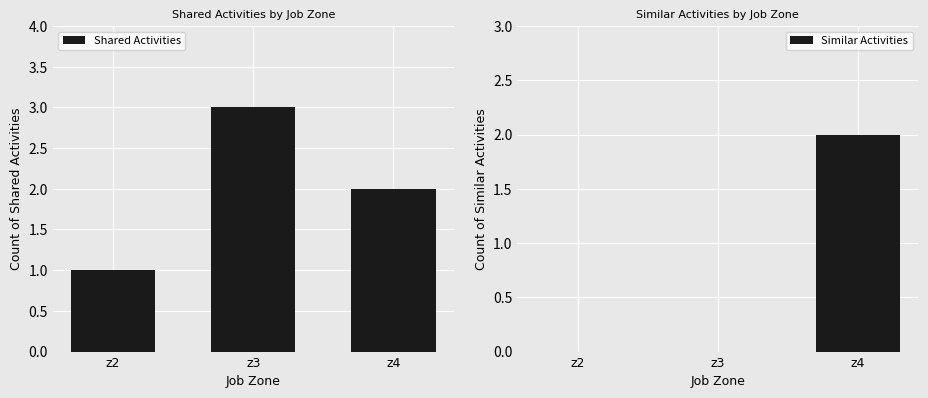

What value does the Shared Activities series have at z3?

3